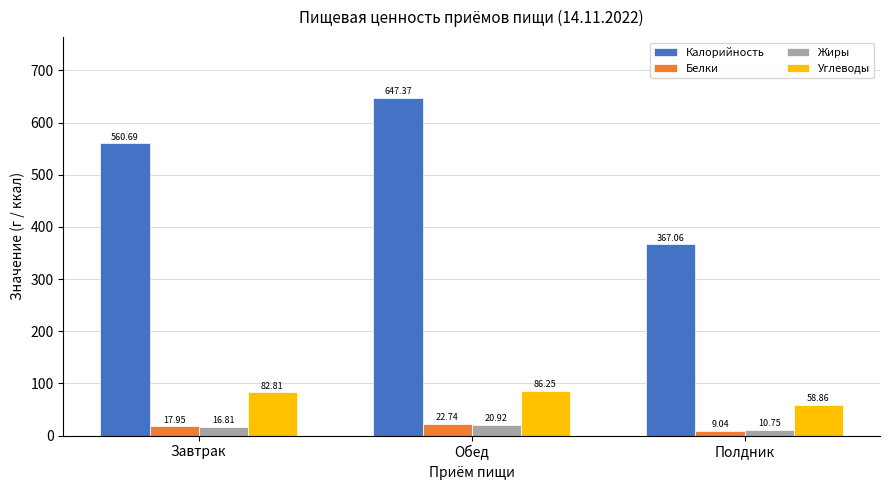

What is the maximum value shown in the chart?

647.4